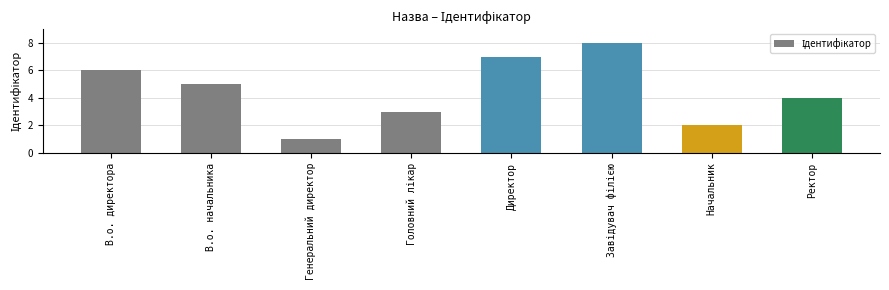

The chart shows a value of 1 at Генеральний директор. True or false?

True